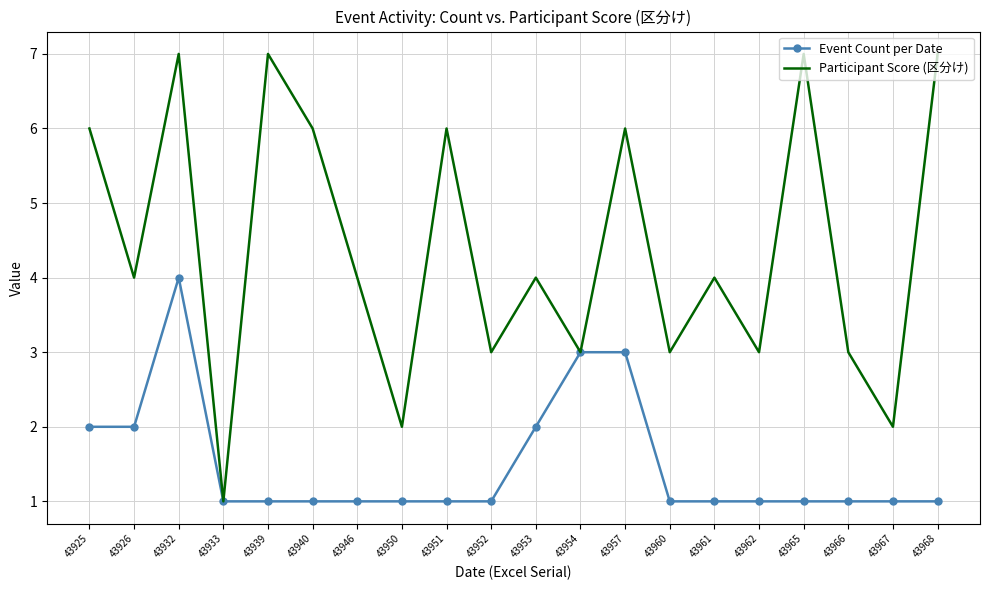

True or false: Participant Score (区分け) has a value of 7 at 43932.

True